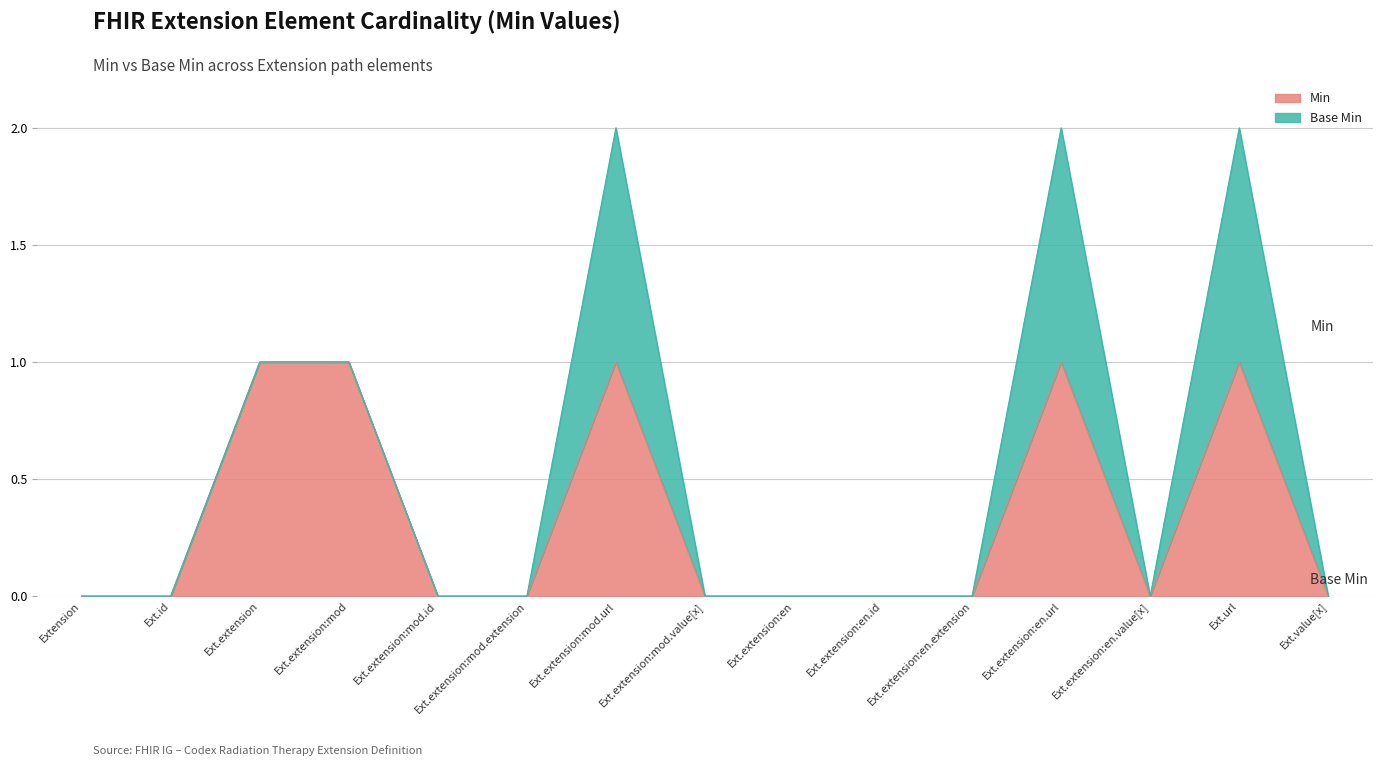

What is the sum of all values?

5